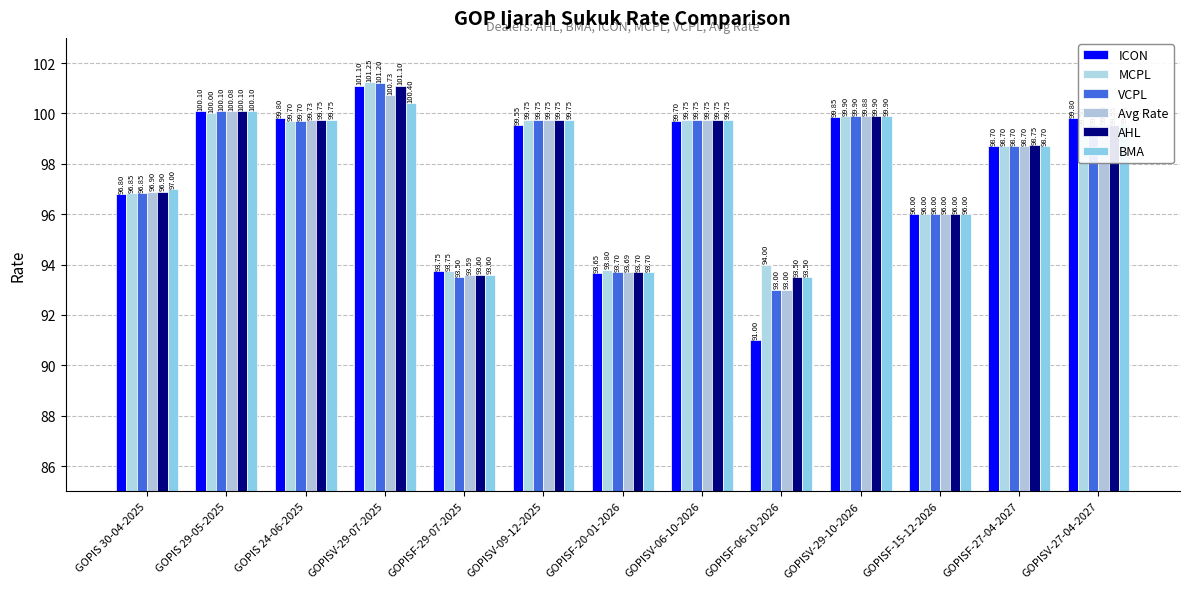

What is the value of the VCPL bar at the 5th from the left?

93.5